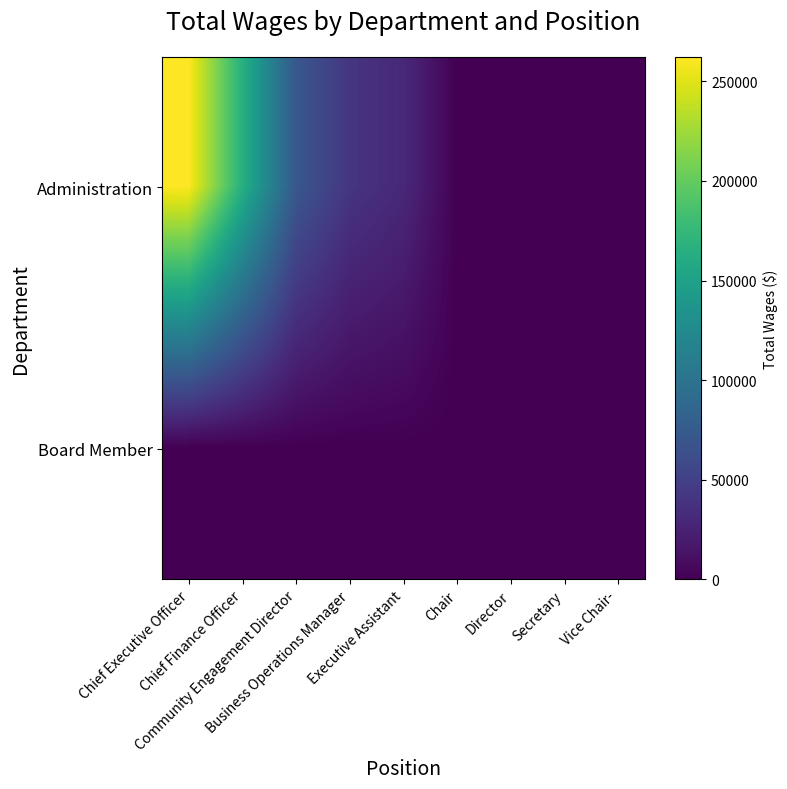

How many series are shown in this chart?

2